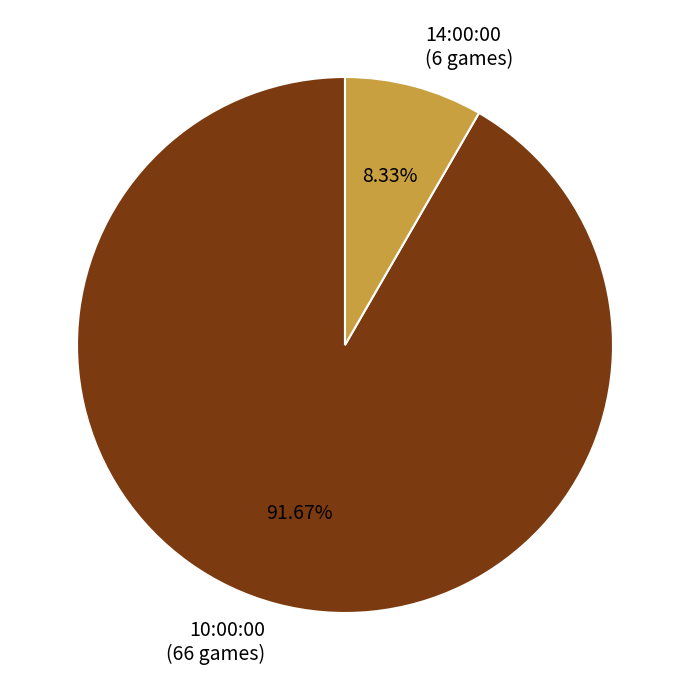

How many segments does this pie chart have?

2